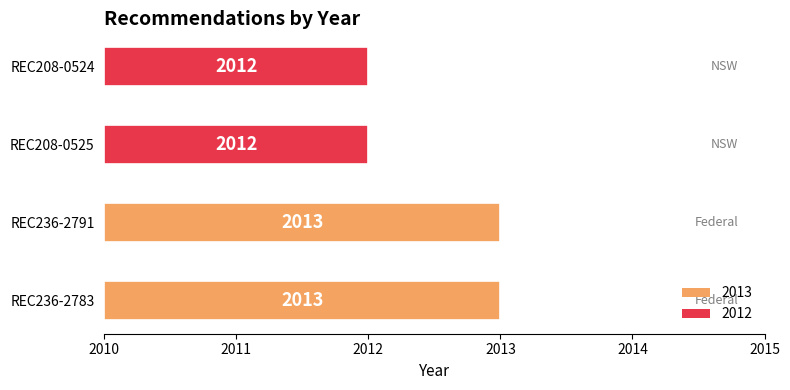

What is the sum of the values at REC236-2783 and REC208-0525?

5